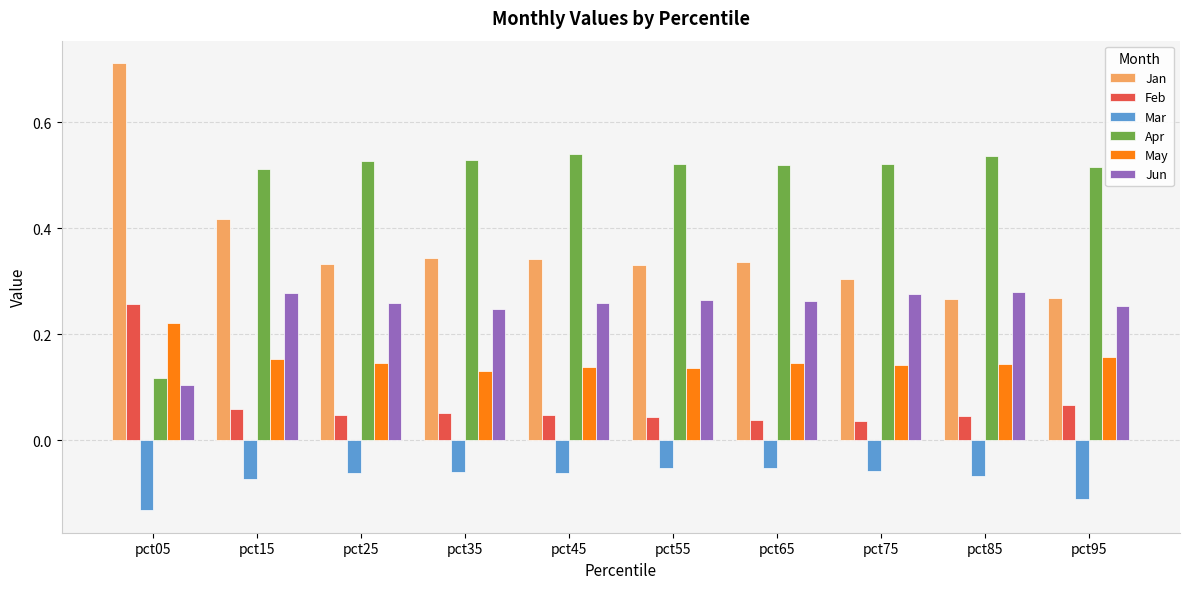

How many Jan values are between 0 and 1?

10